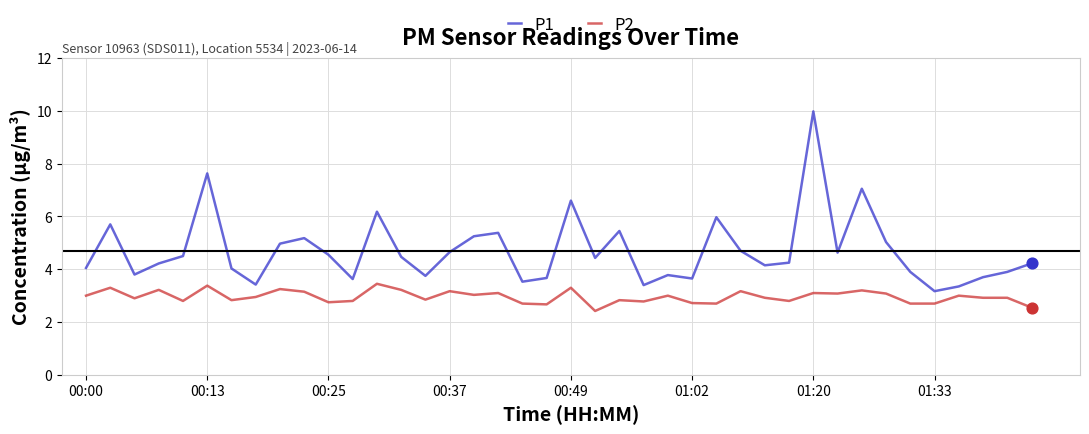

Which series has the largest total across all categories?

P1